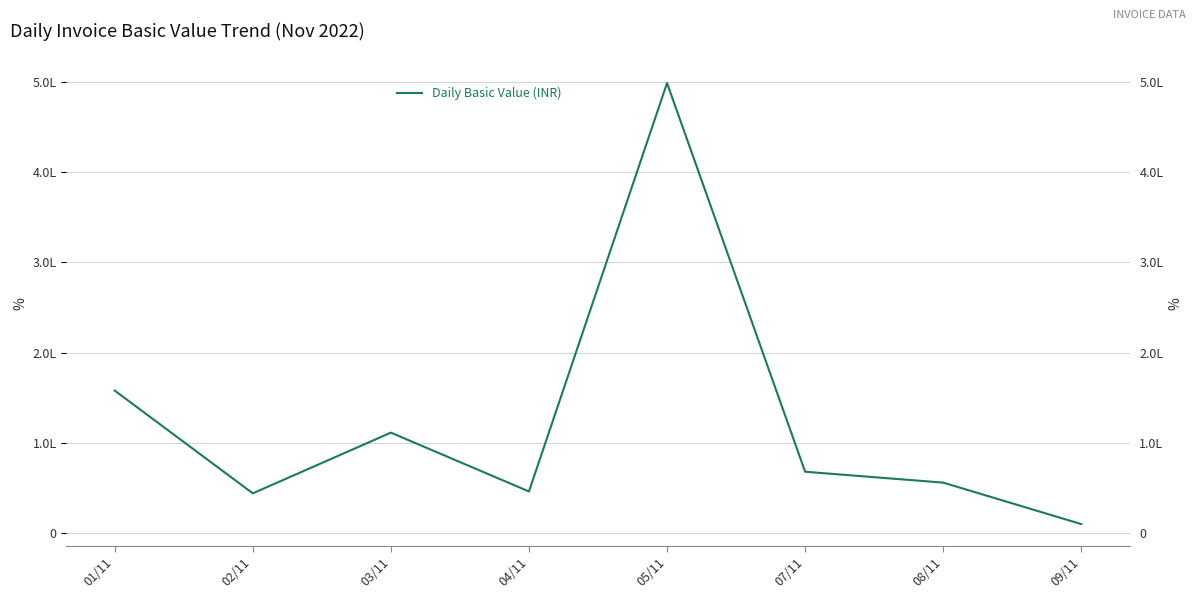

Where is the data nearest to the value 254471?

01/11